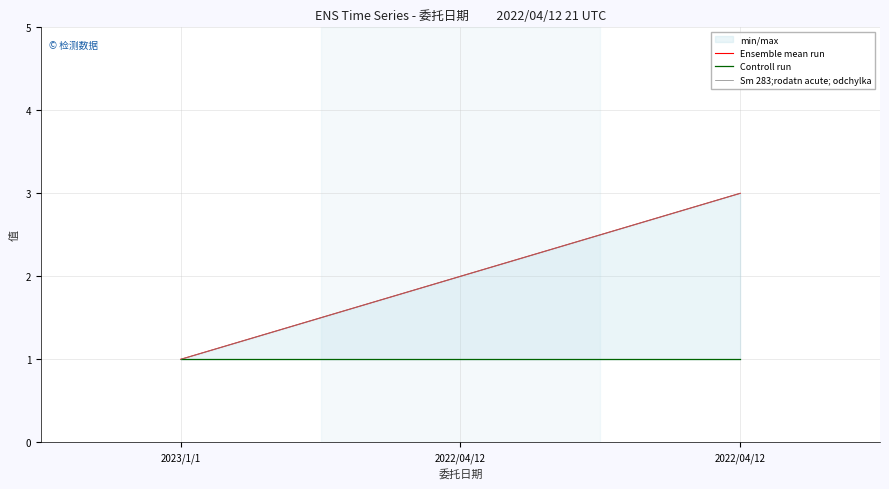

Which series changed the most between 2023/1/1 and 2022/04/12?

Ensemble mean run